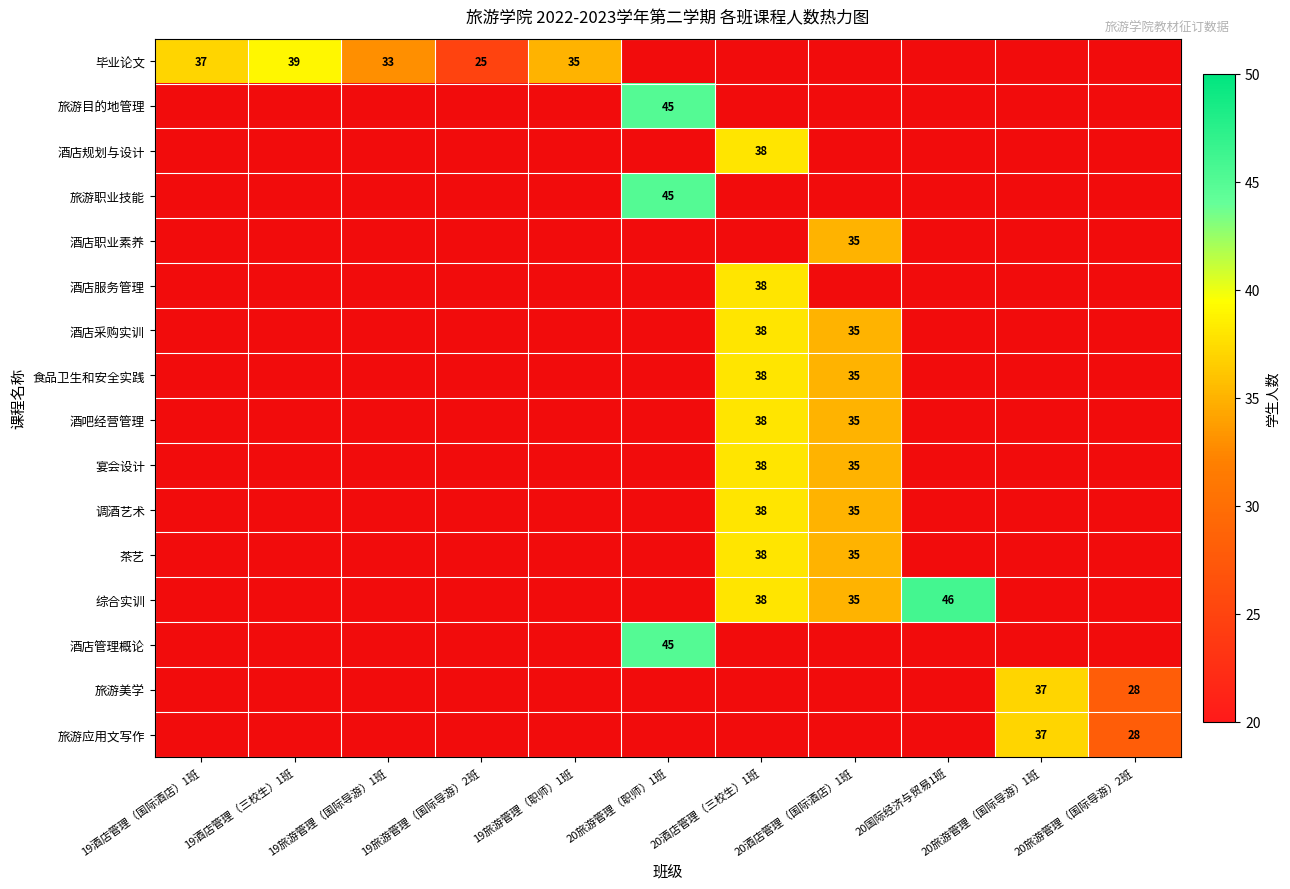

The 酒店规划与设计 series shows 38 at 20酒店管理（三校生）1班. True or false?

True